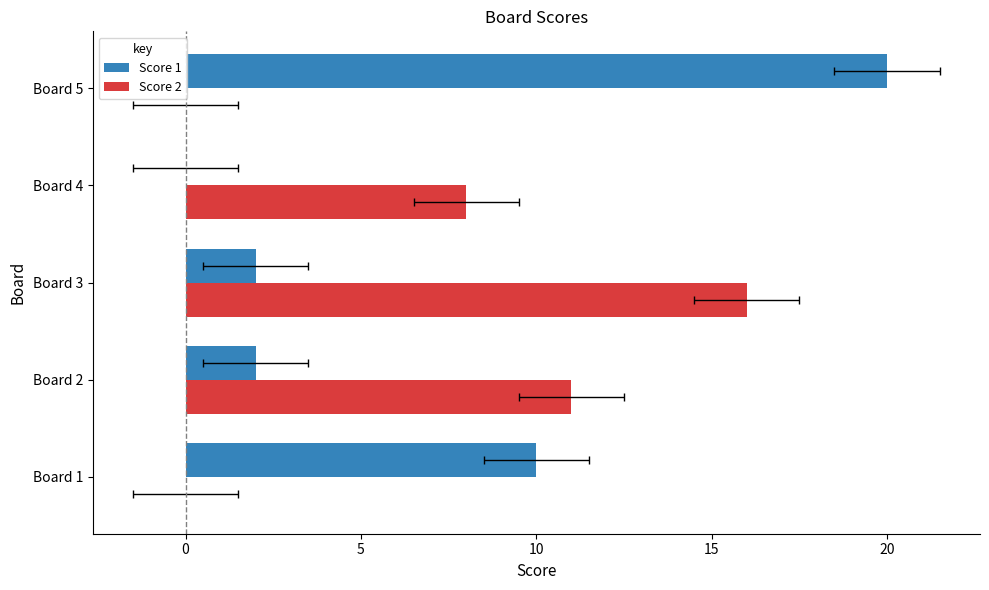

Reading left to right, list all the values displayed in this chart.

Score 1: 10	2	2	0	20
Score 2: 0	11	16	8	0